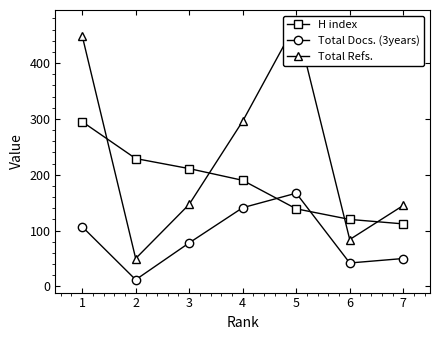

What are all the series names shown in the legend?

H index, Total Docs. (3years), Total Refs.